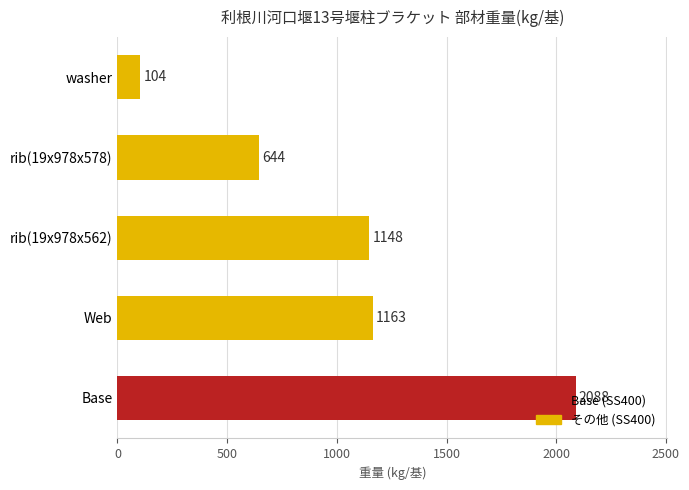

Count the number of data series in this chart.

1